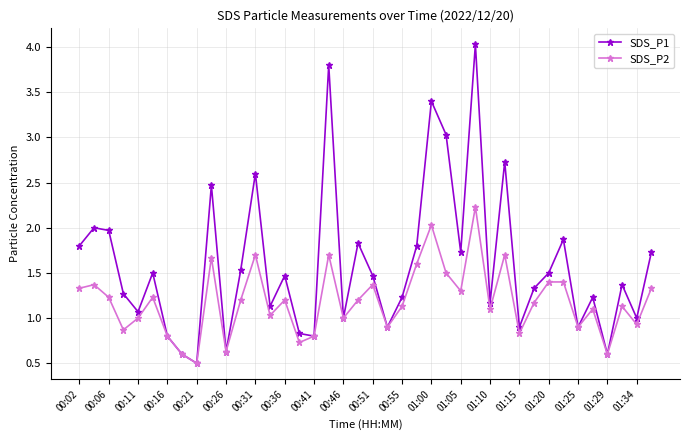

What is the smallest value displayed?

0.5